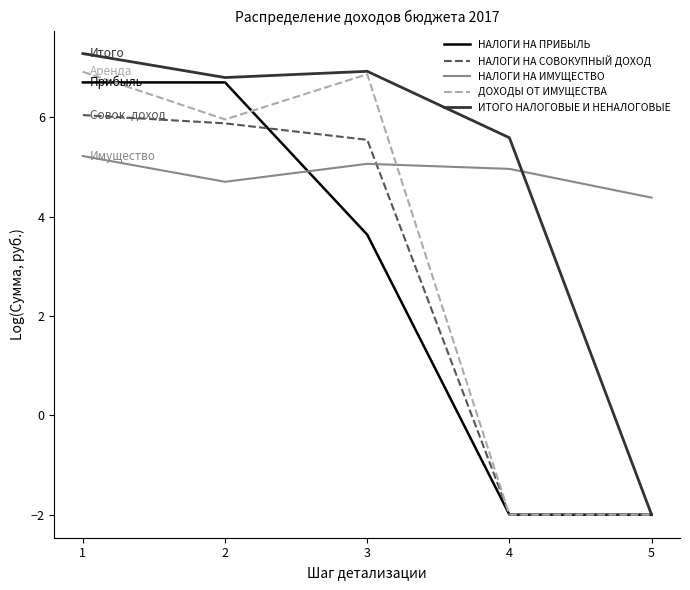

What is the total value across all series at 1?

32.2